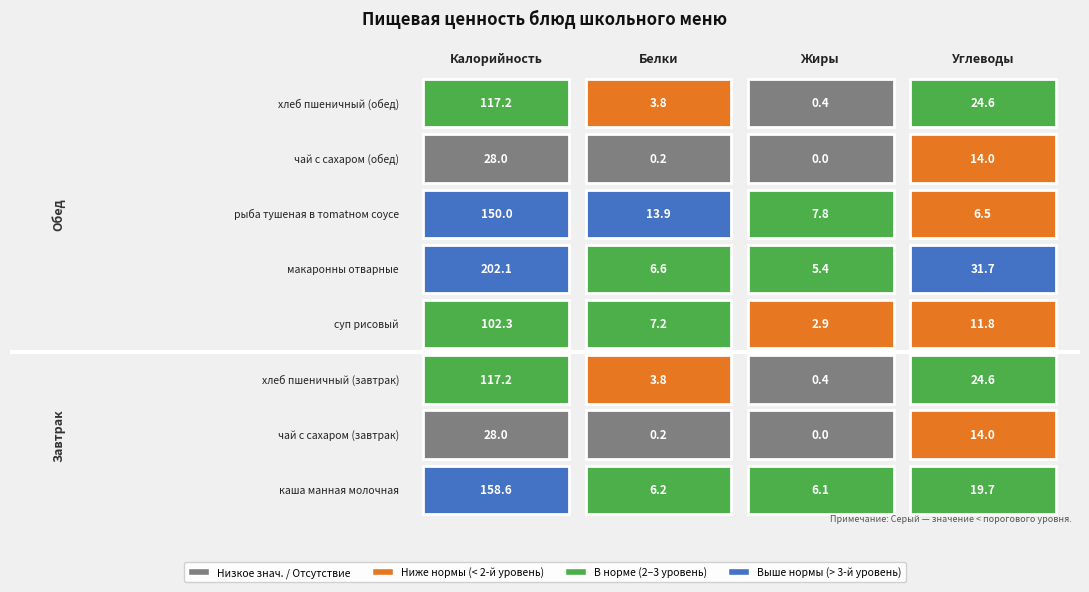

Read the чай с сахаром (завтрак) value at Калорийность.

28.0